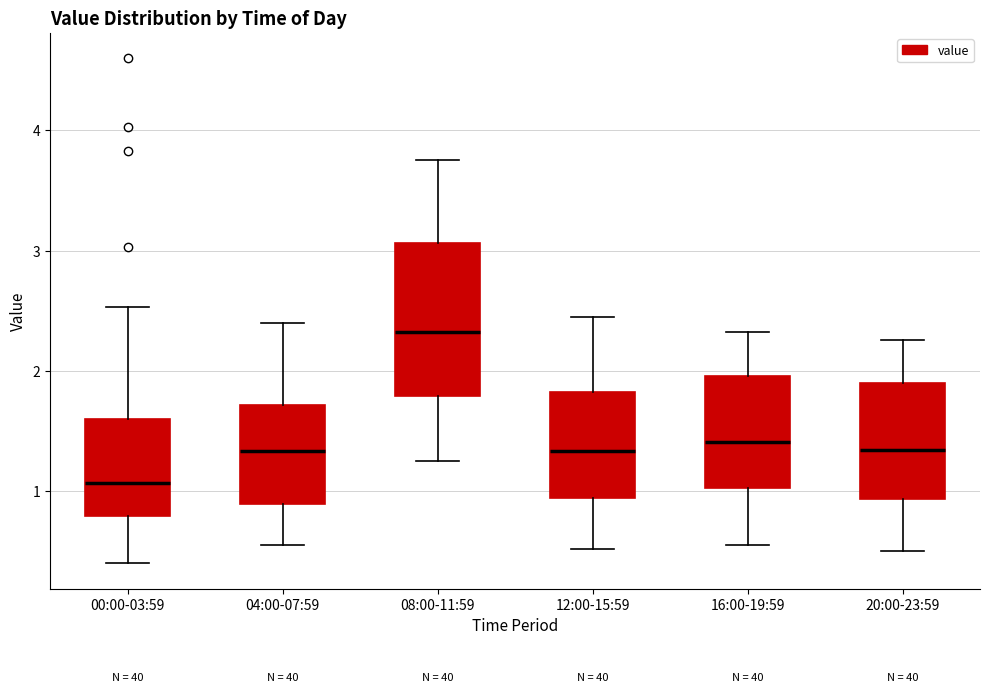

Which box is the tallest, from its lower edge to its upper edge?

08:00-11:59